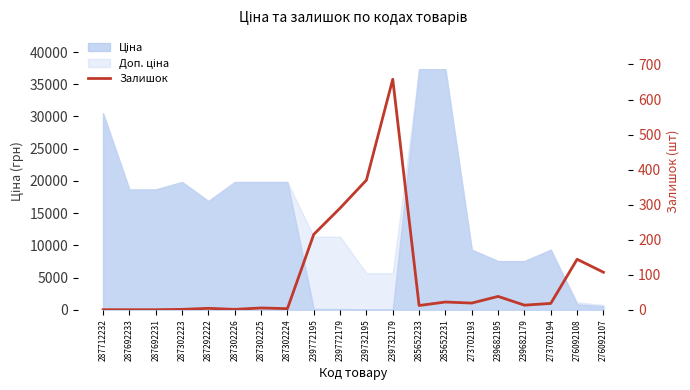

Reading left to right, list all the values displayed in this chart.

0	0	0	1	4	1	5	3	215	290	370	658	12	22	19	38	13	18	144	107